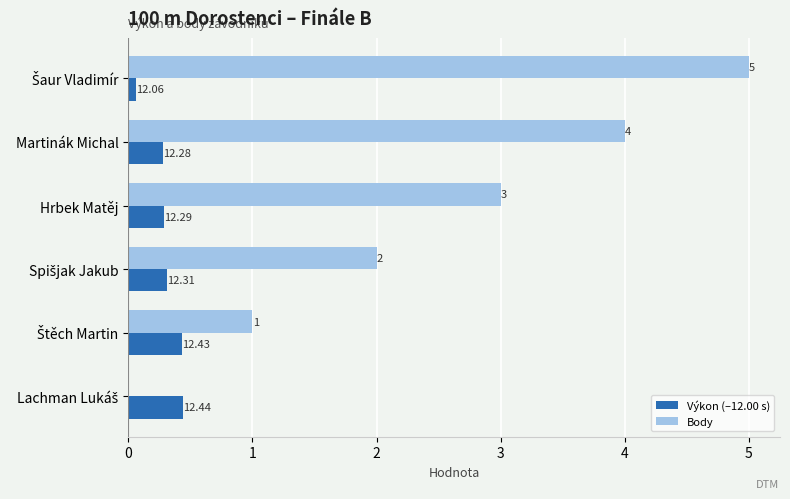

What are all the series names shown in the legend?

Výkon (–12.00 s), Body